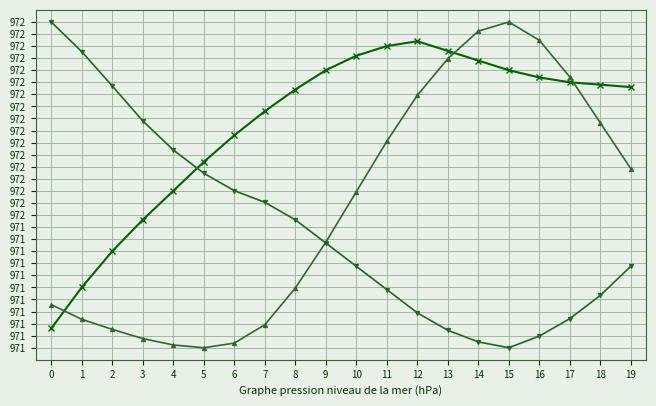

What is the total value across all series at 12?

291531.0